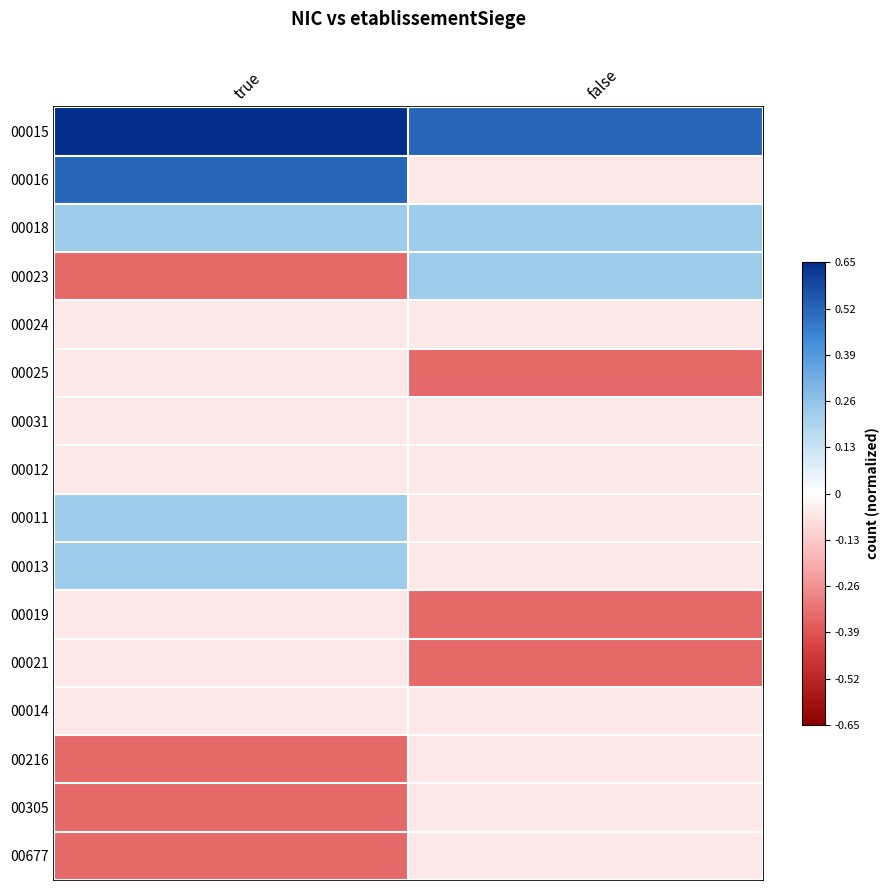

Reading left to right, what are all the values shown in this chart?

00015: true=0.7	false=0.5
00016: true=0.5	false=-0.1
00018: true=0.2	false=0.2
00023: true=-0.3	false=0.2
00024: true=-0.1	false=-0.1
00025: true=-0.1	false=-0.3
00031: true=-0.1	false=-0.1
00012: true=-0.1	false=-0.1
00011: true=0.2	false=-0.1
00013: true=0.2	false=-0.1
00019: true=-0.1	false=-0.3
00021: true=-0.1	false=-0.3
00014: true=-0.1	false=-0.1
00216: true=-0.3	false=-0.1
00305: true=-0.3	false=-0.1
00677: true=-0.3	false=-0.1